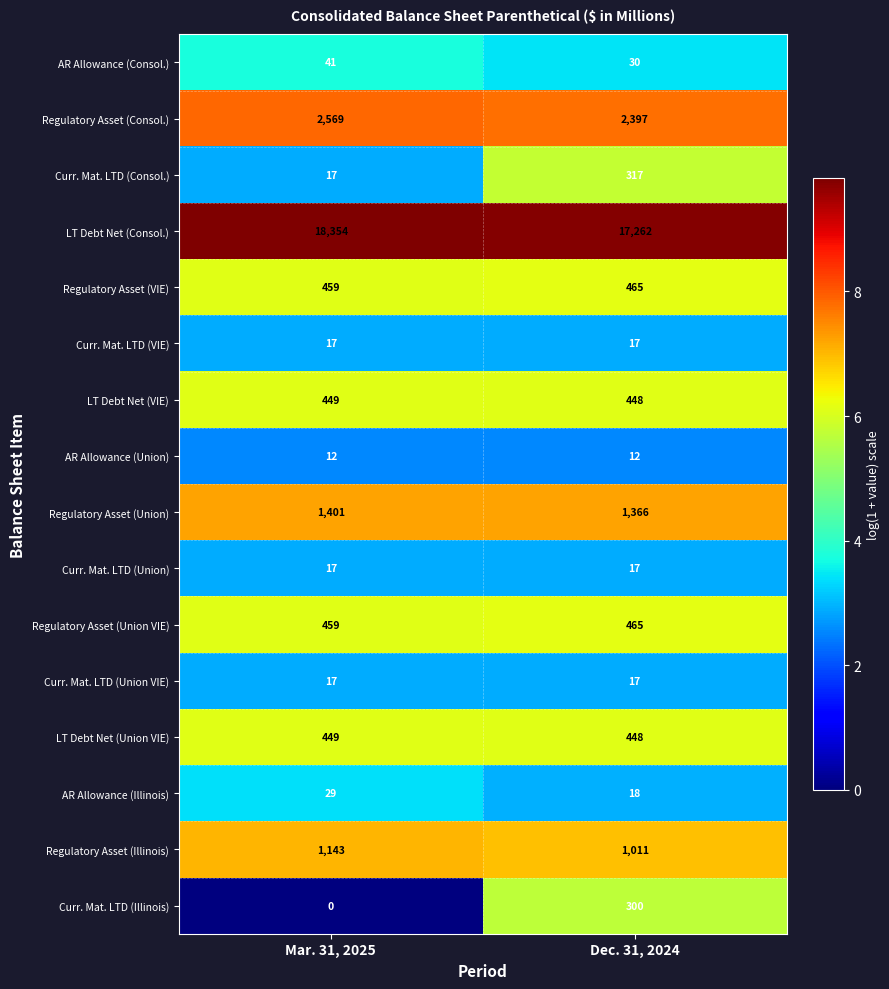

True or false: AR Allowance (Consol.) has a value of 69 at Mar. 31, 2025.

False